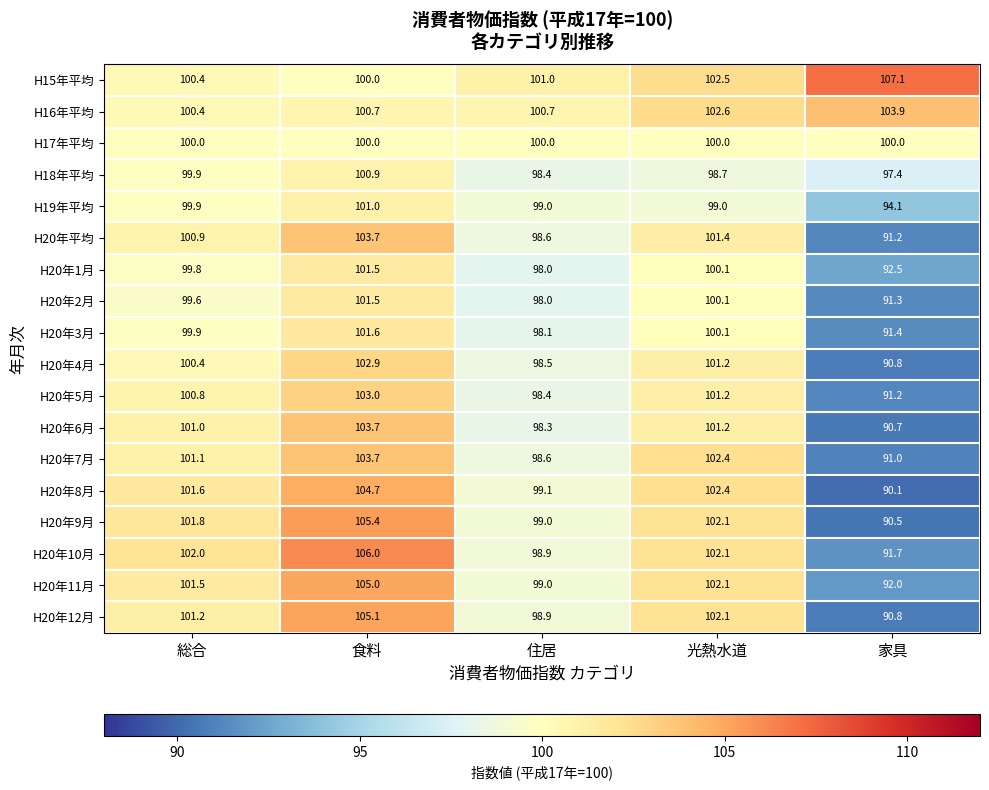

Which series has the largest total across all categories?

H15年平均